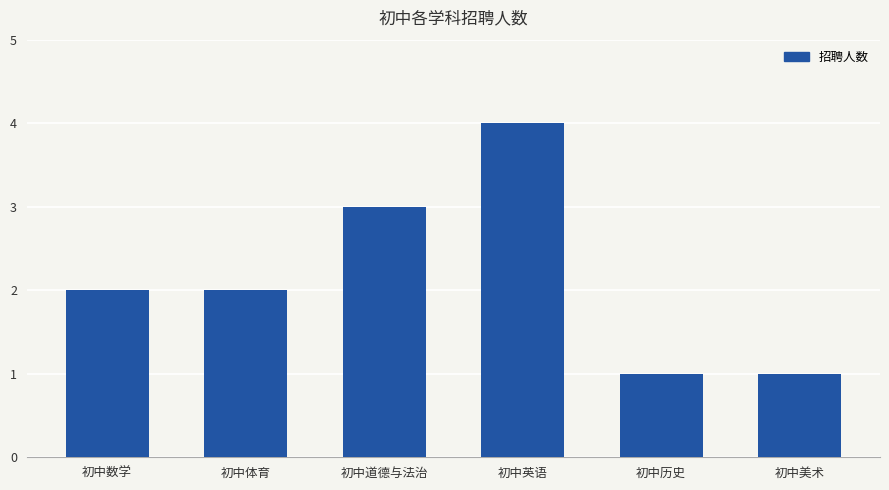

What is the greatest value displayed?

4